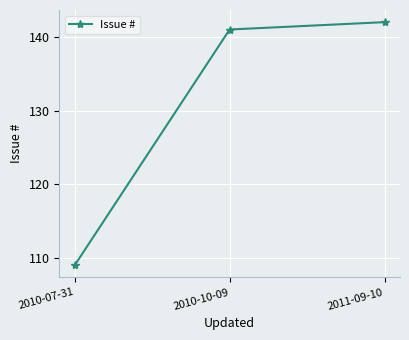

Is it true that the value at 2010-07-31 is 109?

True